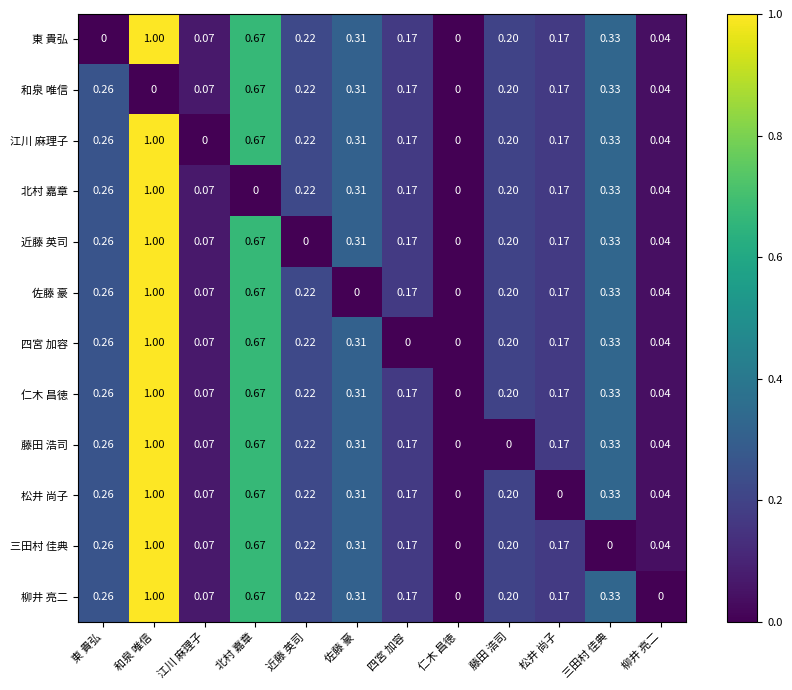

Is the value of 北村 嘉章 at 東 貴弘 greater than the value of 柳井 亮二 at 近藤 英司?

Yes